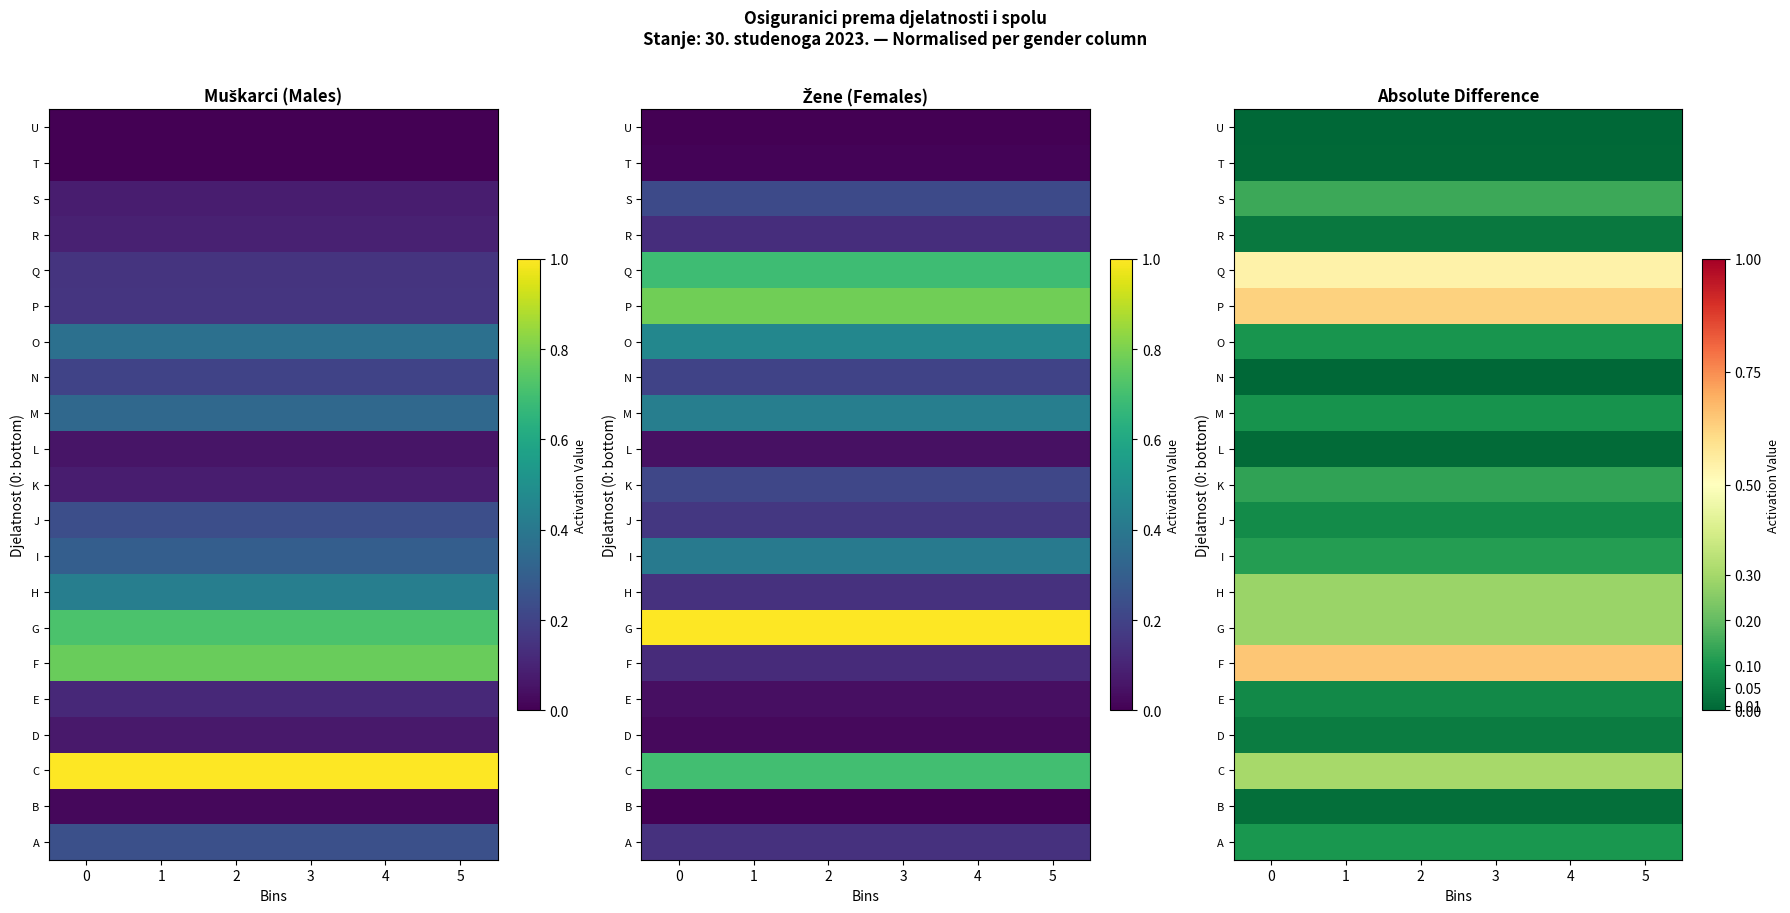

Is the value of E at 2 greater than the value of M at 1?

No